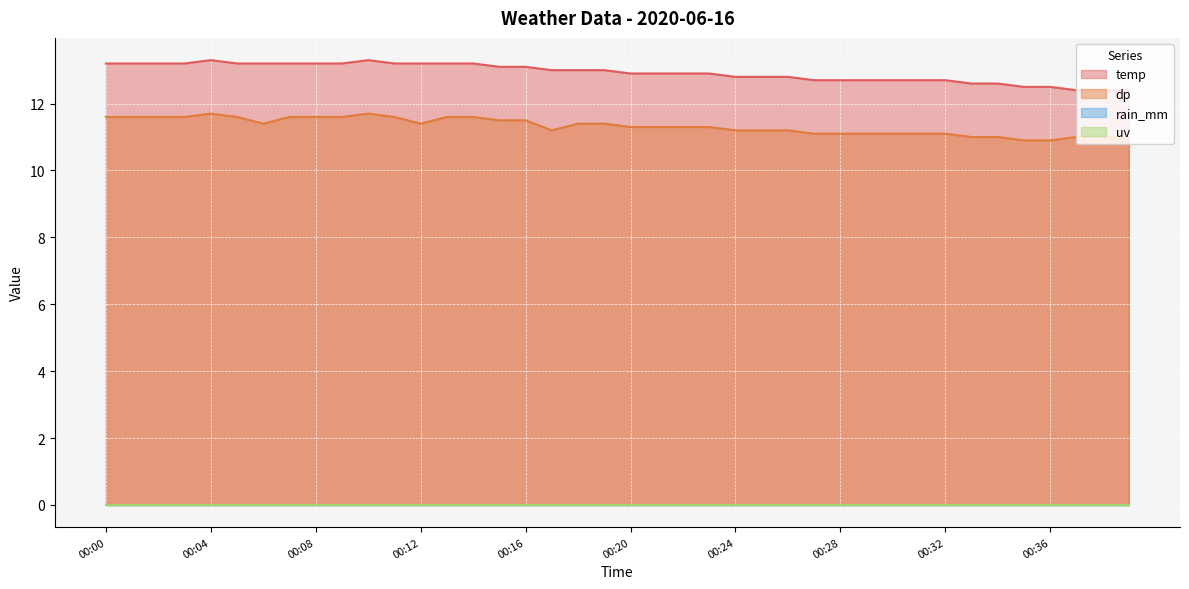

True or false: temp has more than 0 points higher than both neighbors.

True